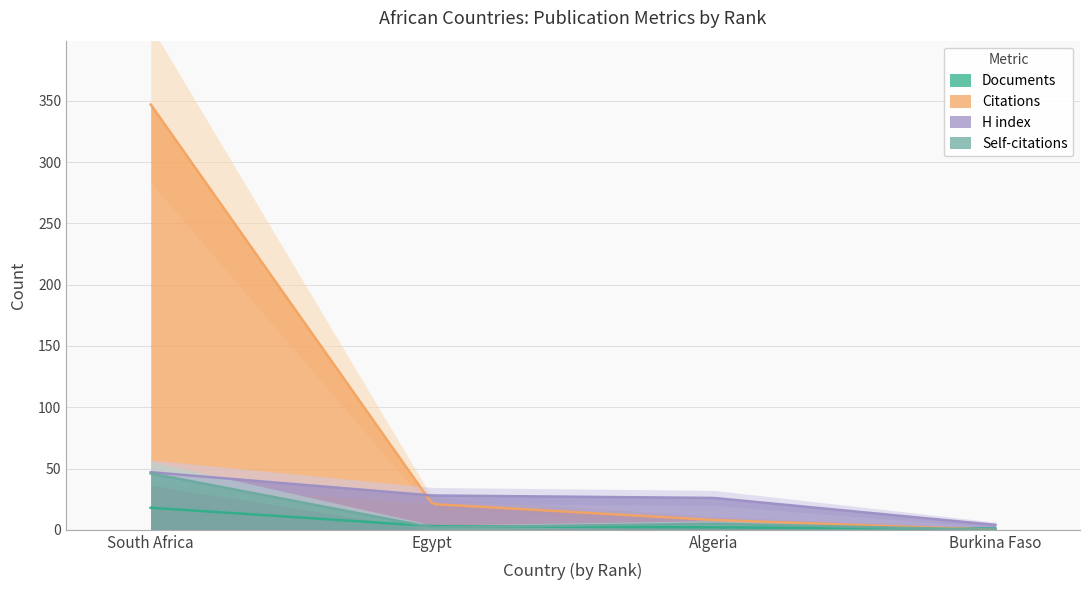

What is the highest value of the Documents series?

18.0